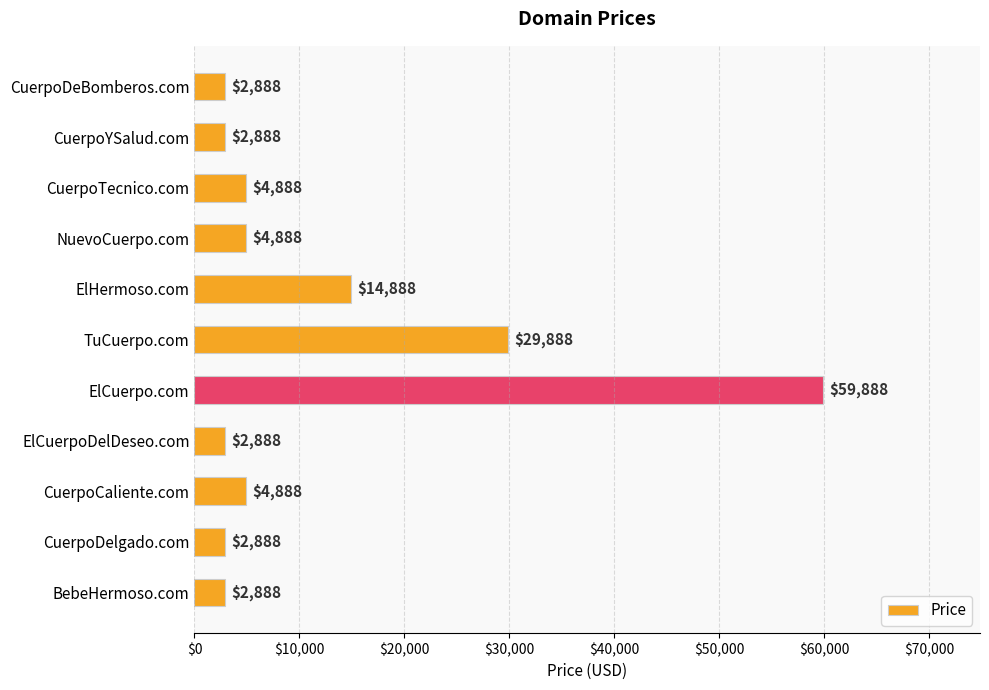

What is the value of the 6th bar from the top?

29888